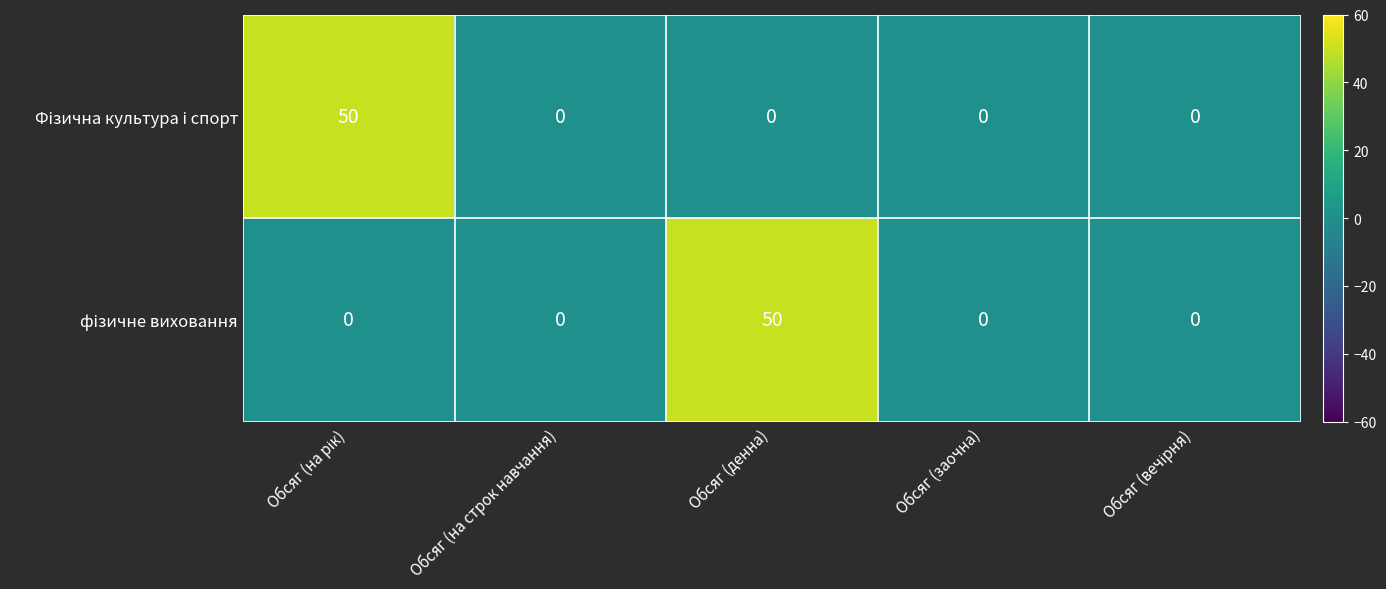

At which category is the sum across all series the highest?

Обсяг (на рік)